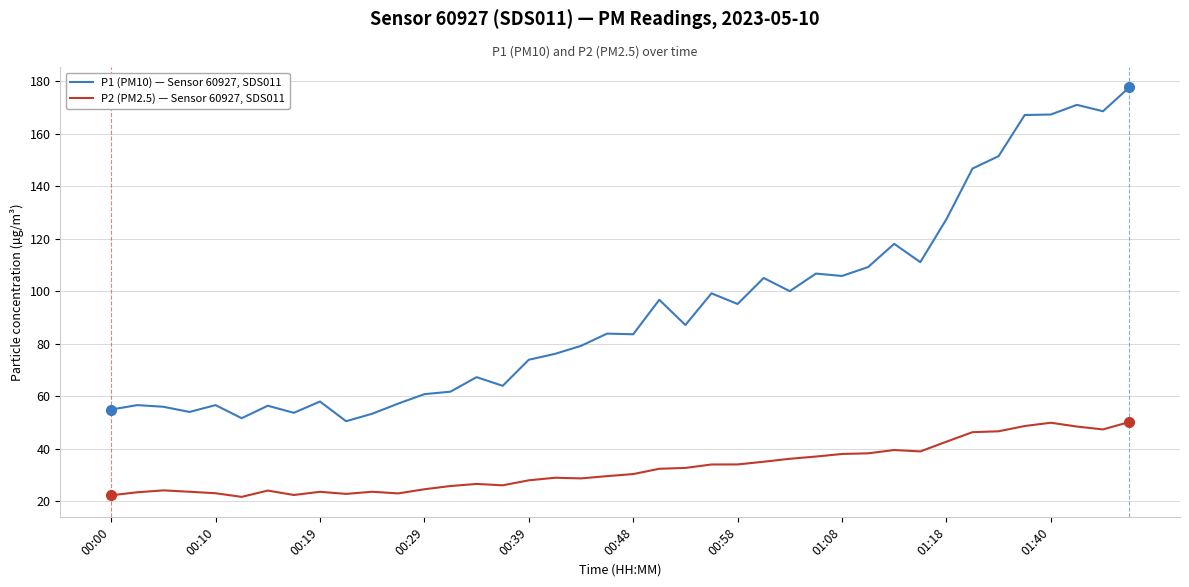

List the series in order of their peak value, highest first.

P1 (PM10) — Sensor 60927, SDS011, P2 (PM2.5) — Sensor 60927, SDS011